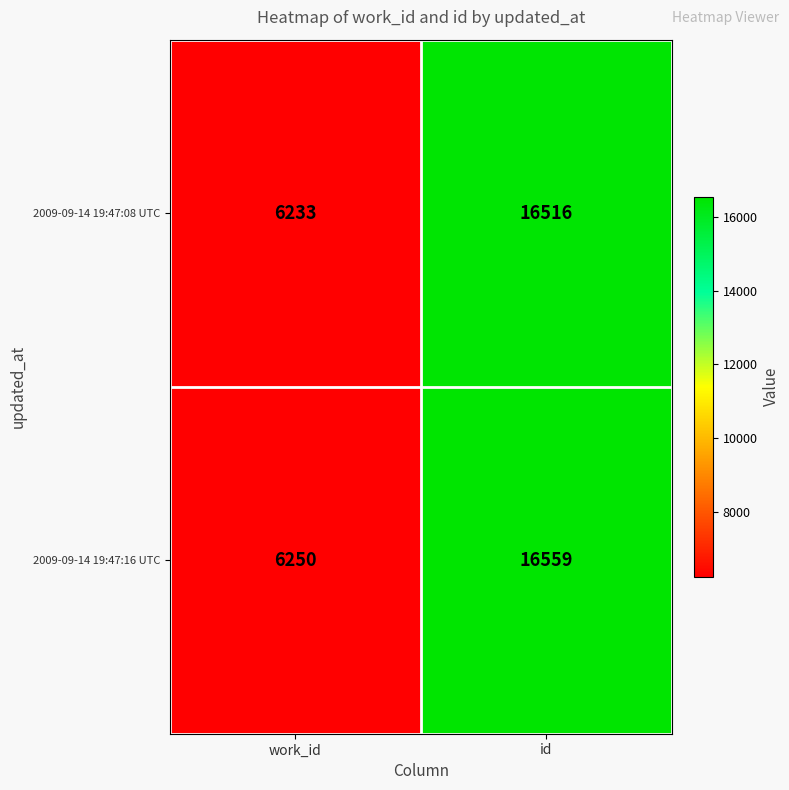

Which series changed the most between work_id and id?

2009-09-14 19:47:16 UTC